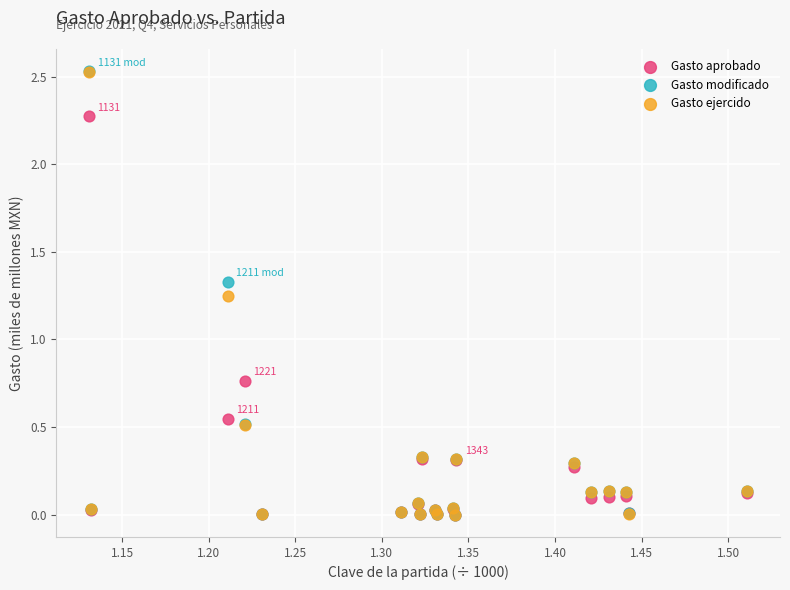

Which series has the widest spread of Y values?

Gasto modificado